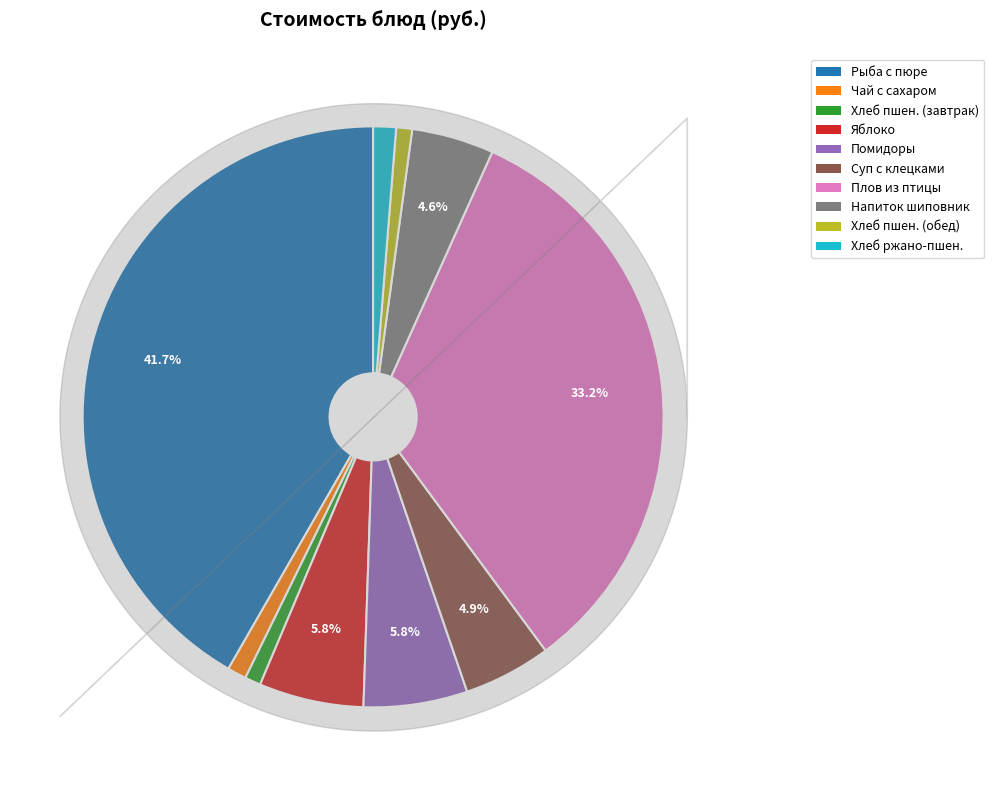

Does any single category account for the majority?

No